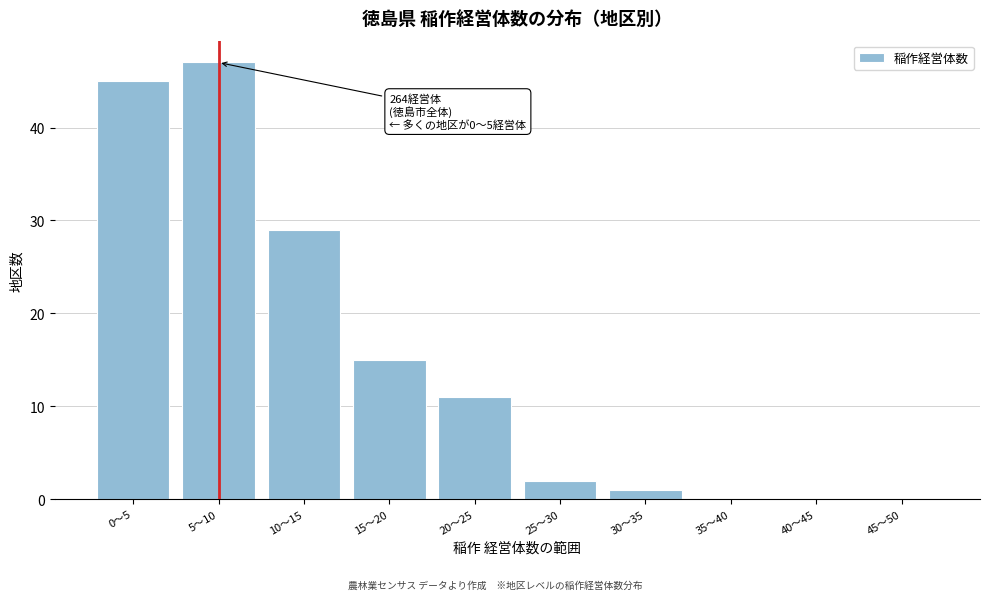

Reading left to right, transcribe all the data shown in this chart.

0〜5=45	5〜10=47	10〜15=29	15〜20=15	20〜25=11	25〜30=2	30〜35=1	35〜40=0	40〜45=0	45〜50=0